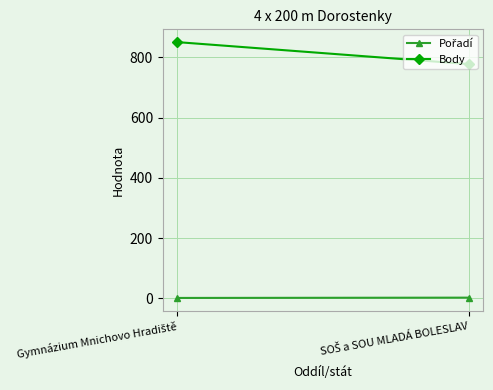

At which label is Body closest to 814?

SOŠ a SOU MLADÁ BOLESLAV